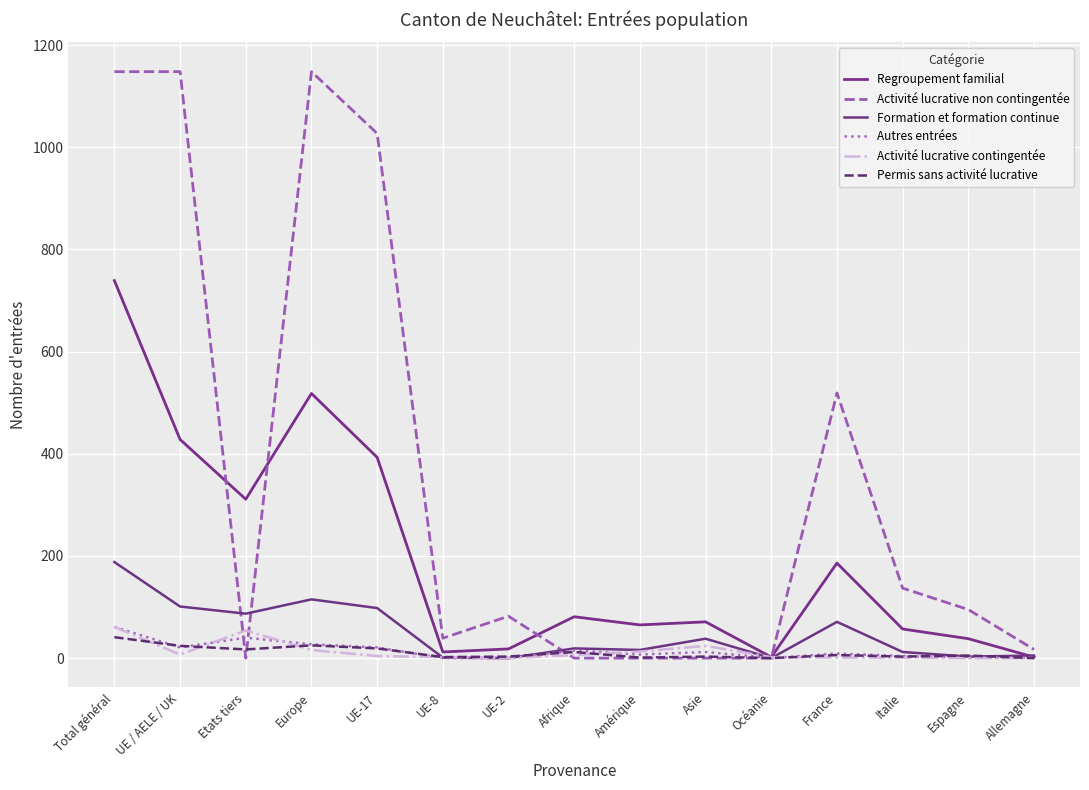

What is the label of the 4th point from the left?

Europe